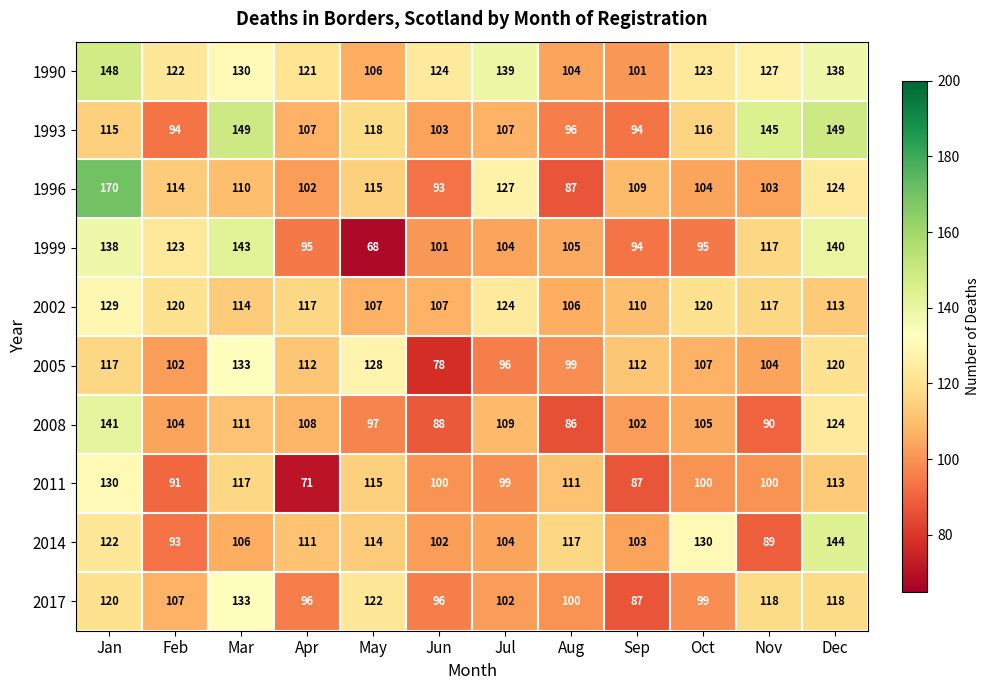

Read the 2005 value at Dec, to the nearest 5.

120